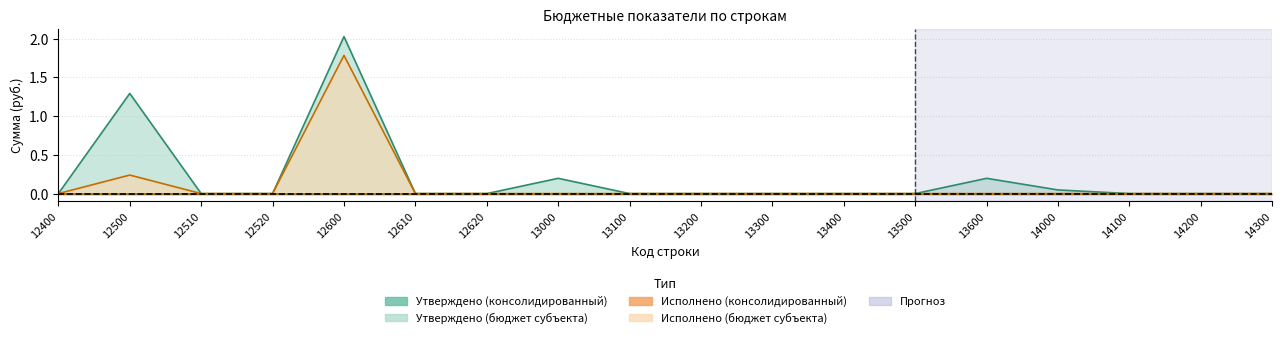

At 12510, list the series in order from smallest to largest.

Утверждено (консолидированный), Исполнено (консолидированный)